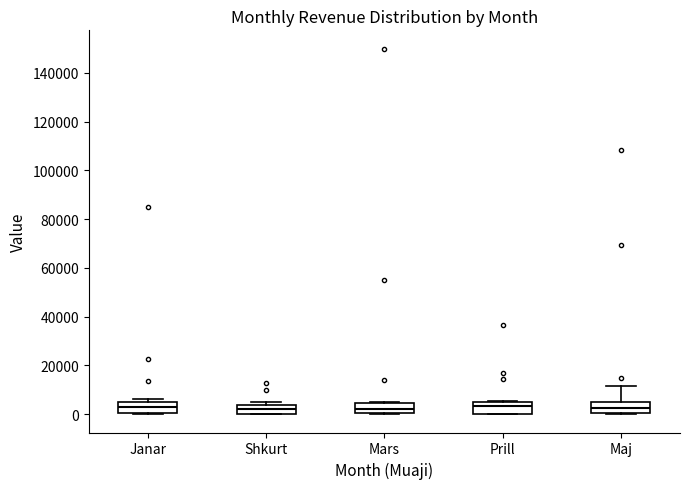

Where is the upper edge of the box for Prill on the y-axis? The values are not printed on the chart, so give them approximately, as read against the axis.

6000